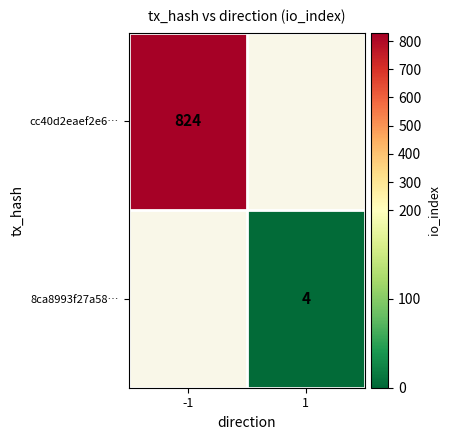

Is it true that 8ca8993f27a58… equals 4 at 1?

True